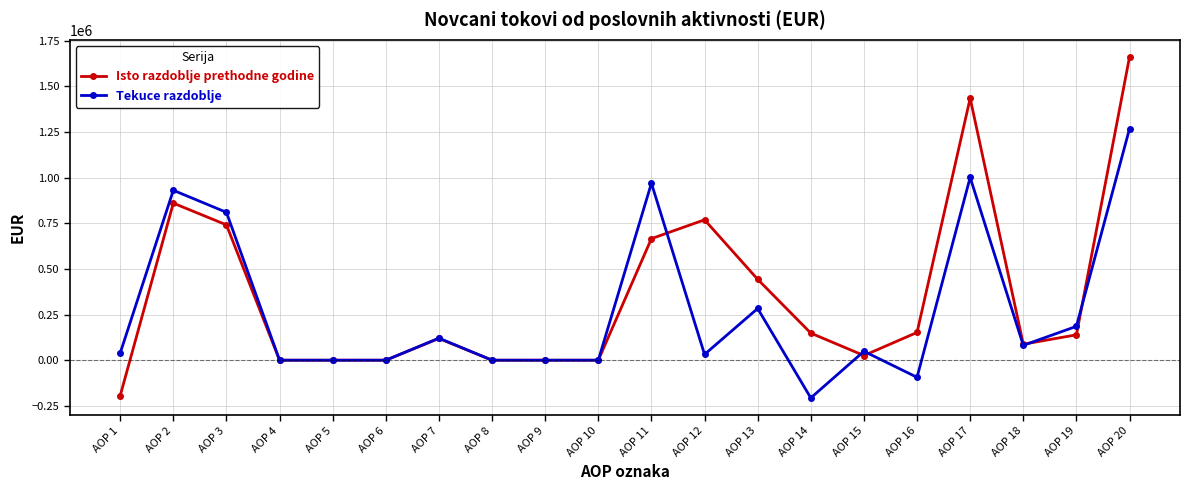

List the series in order of their peak value, highest first.

Isto razdoblje prethodne godine, Tekuce razdoblje